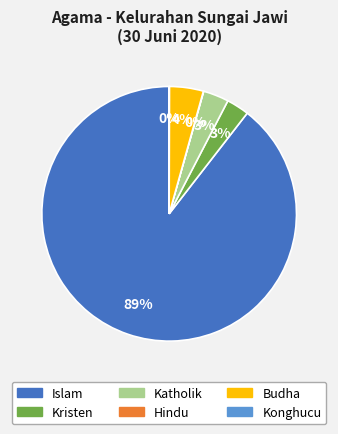

Is the sum of Islam and Kristen greater than half?

Yes